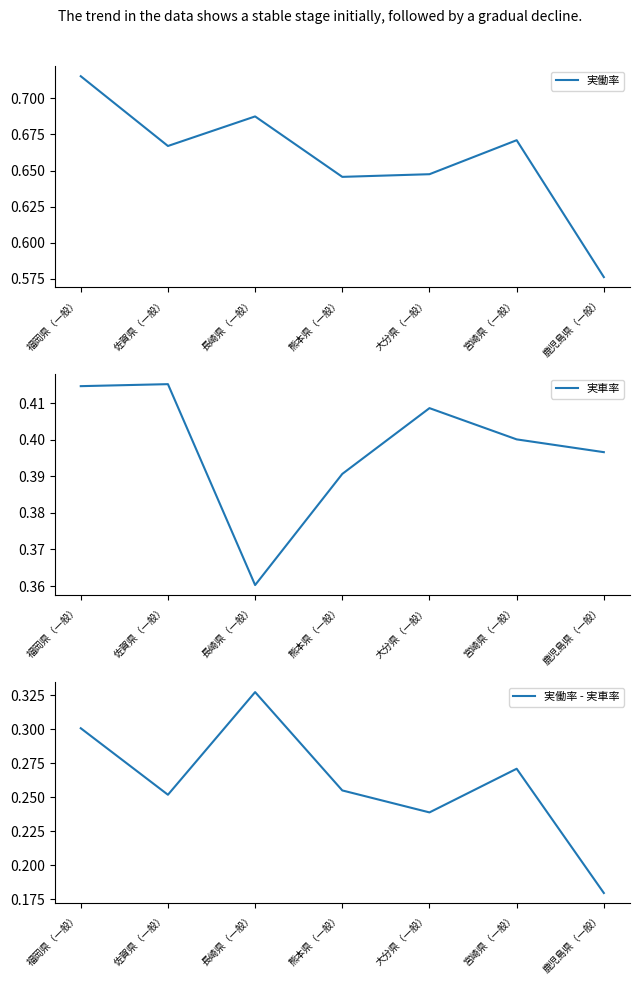

Is the value of 実車率 at 大分県（一般） greater than the value of 実働率 - 実車率 at 大分県（一般）?

Yes